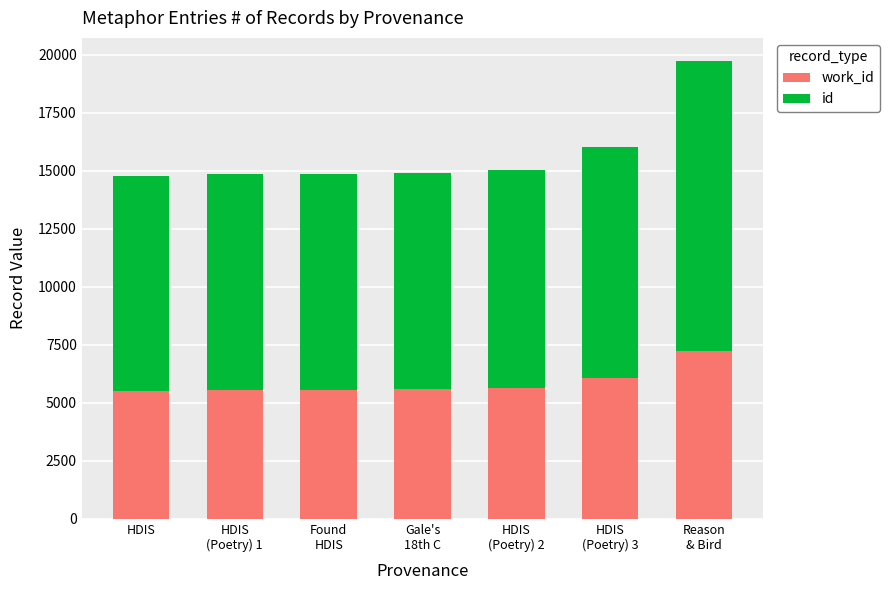

What is the total value across all series at HDIS?

14788